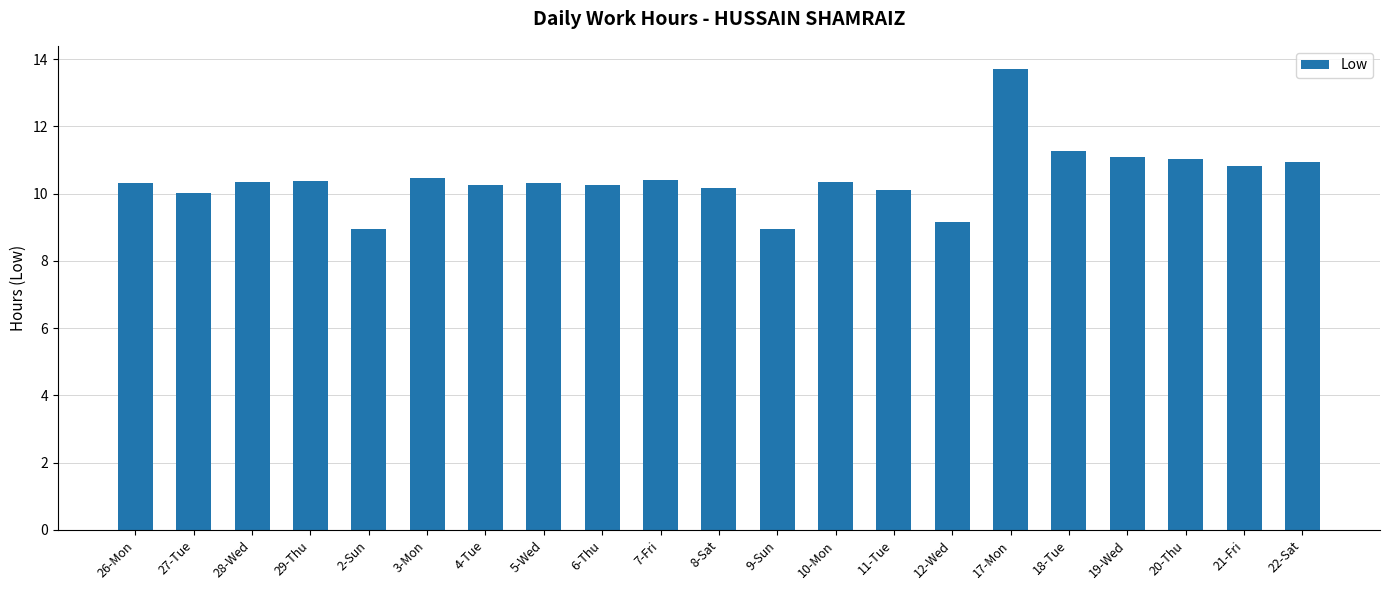

What is the value of the 21st bar from the left?

10.9